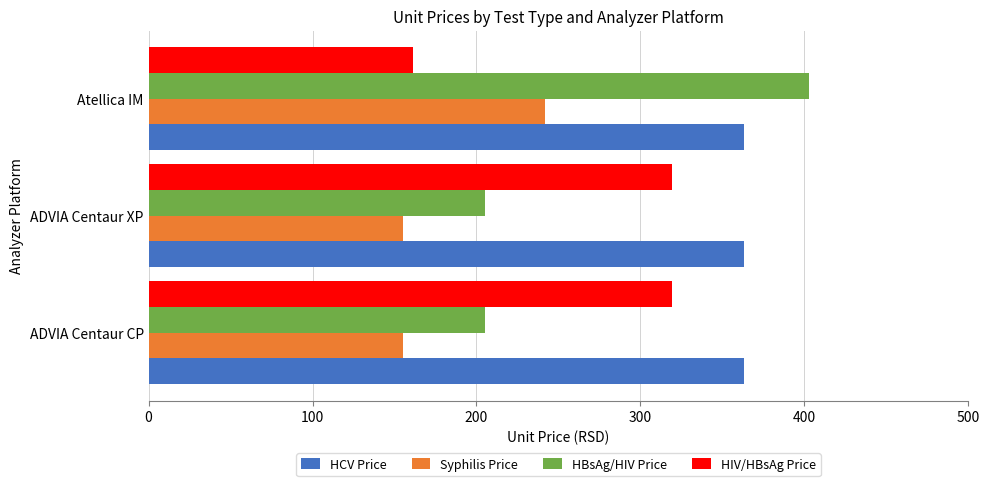

List the series in order of their peak value, lowest first.

Syphilis Price, HIV/HBsAg Price, HCV Price, HBsAg/HIV Price